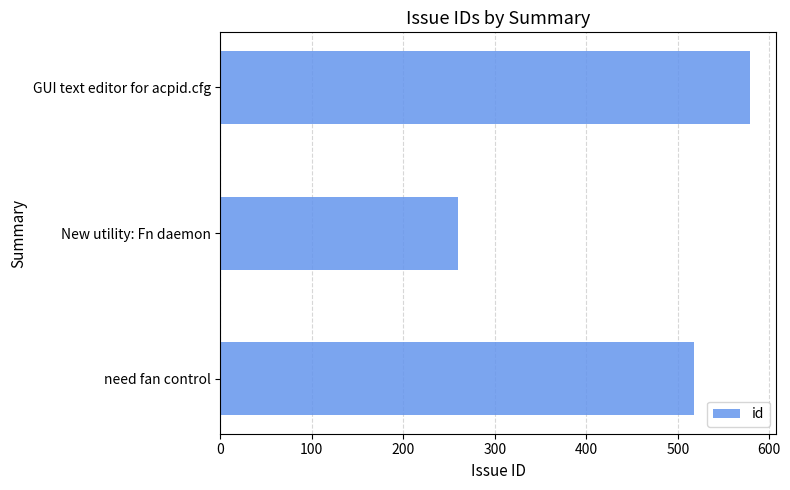

The value at need fan control is 518. True or false?

True